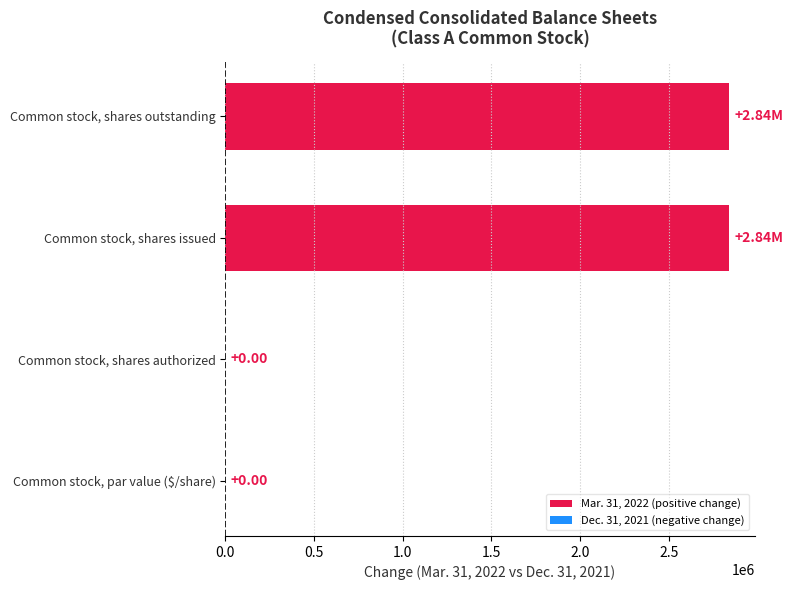

How many positive values are there?

2